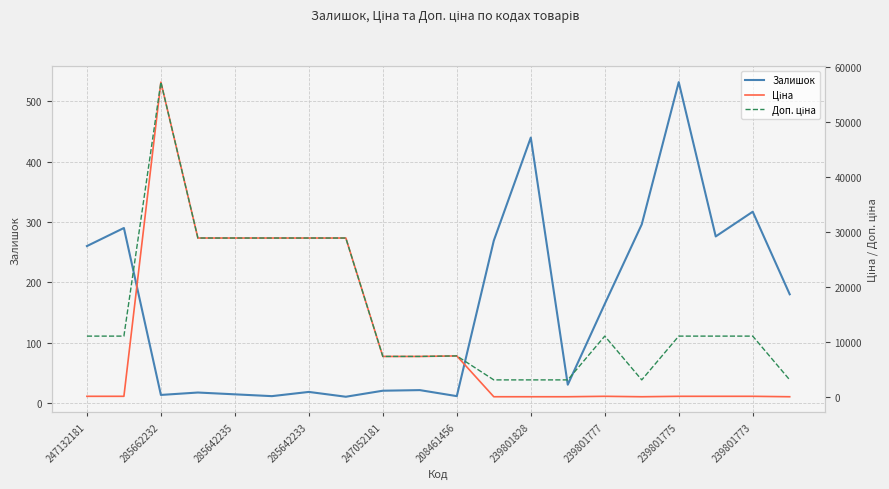

True or false: Залишок and Ціна cross at least once.

True